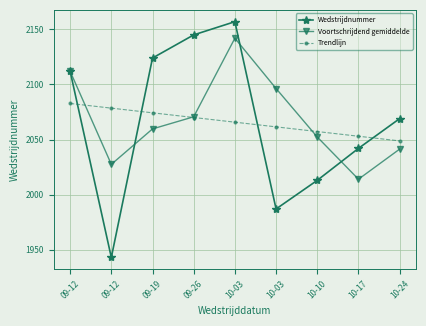

Reading left to right, what are all the values shown in this chart?

Wedstrijdnummer: 2112.0	1943.0	2124.0	2145.0	2157.0	1987.0	2013.0	2042.0	2069.0
Voortschrijdend gemiddelde: 2112.0	2027.5	2059.7	2070.7	2142.0	2096.3	2052.3	2014.0	2041.3
Trendlijn: 2082.8	2078.5	2074.3	2070.0	2065.8	2061.5	2057.3	2053.0	2048.8